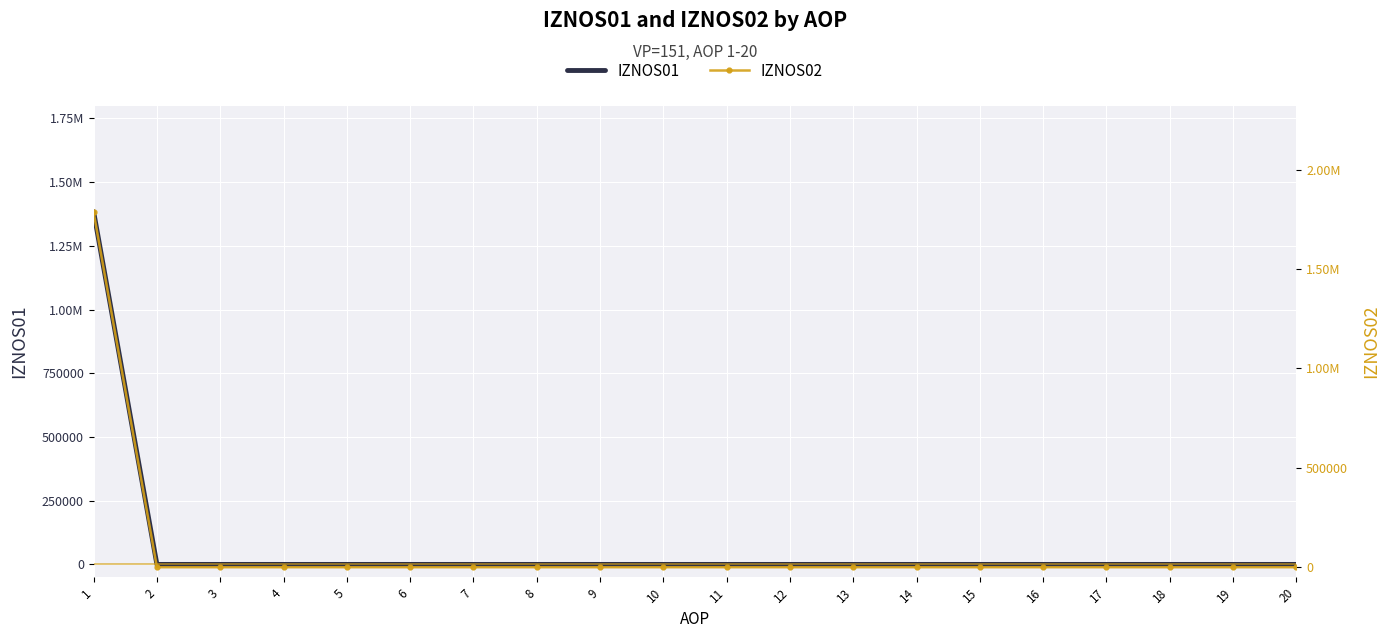

True or false: IZNOS01 has more than 1 points higher than both neighbors.

False